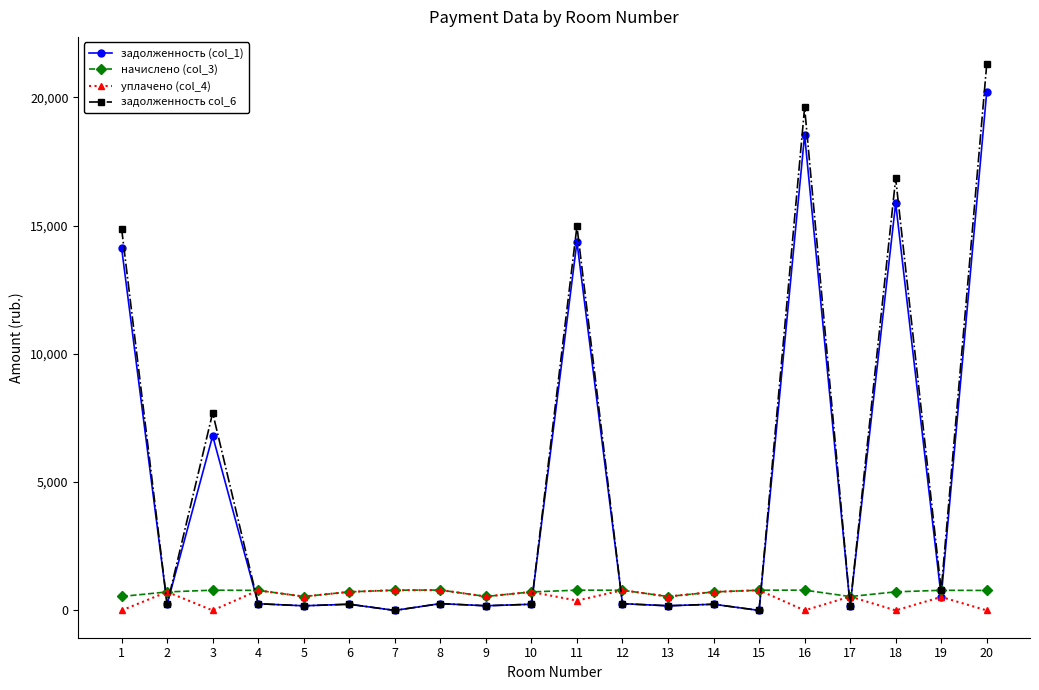

At which category does уплачено (col_4) reach its first local peak?

2